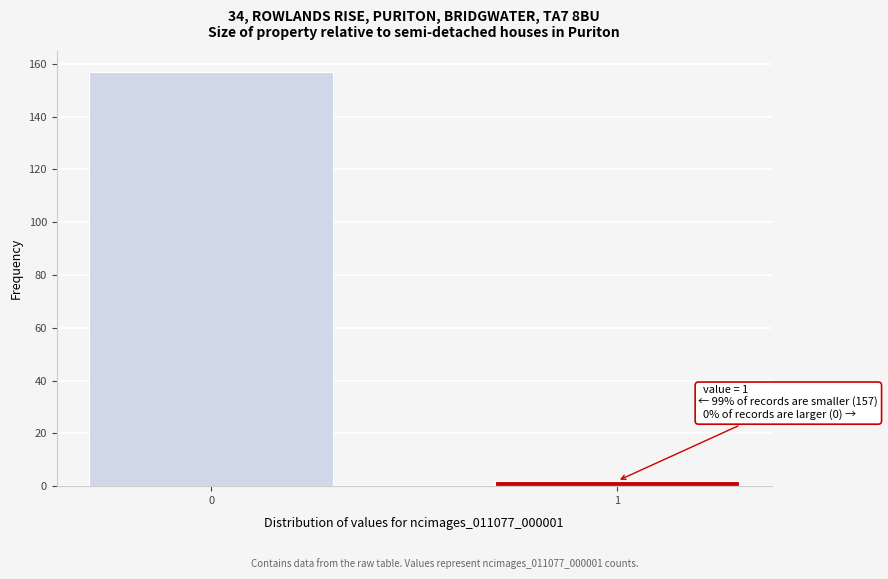

Reading left to right, what are all the values shown in this chart?

0=157	1=2